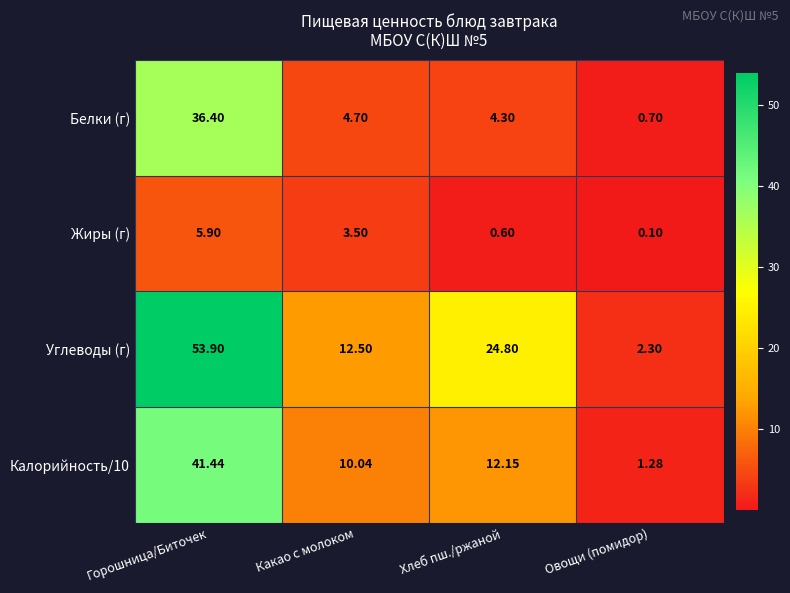

What is the difference between the highest and lowest values at Овощи (помидор)?

2.2